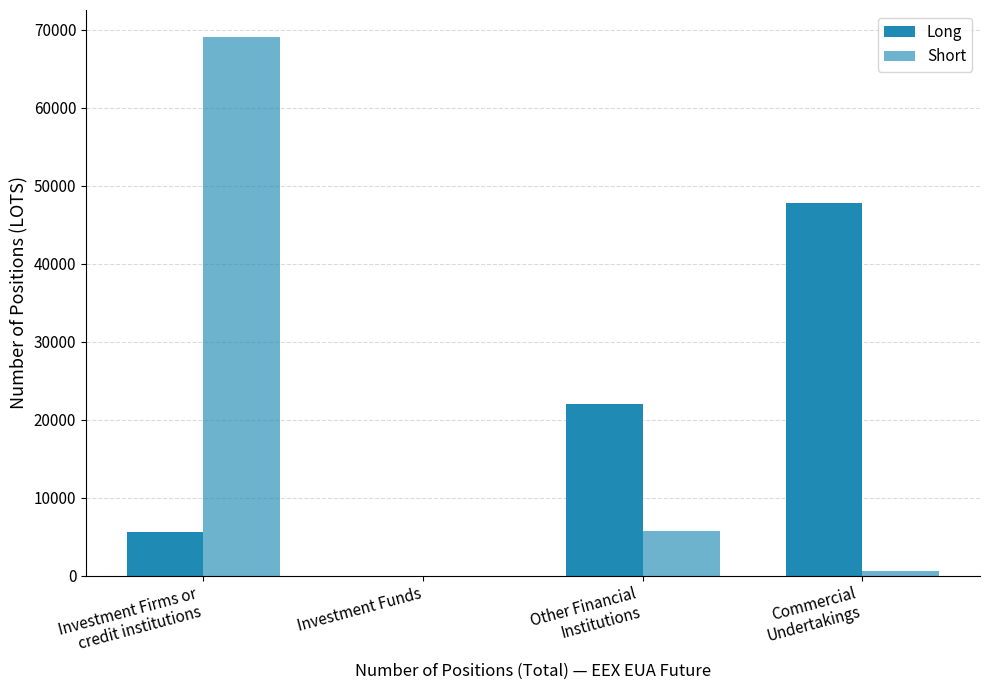

Is it true that Short equals 309 at Commercial
Undertakings?

False